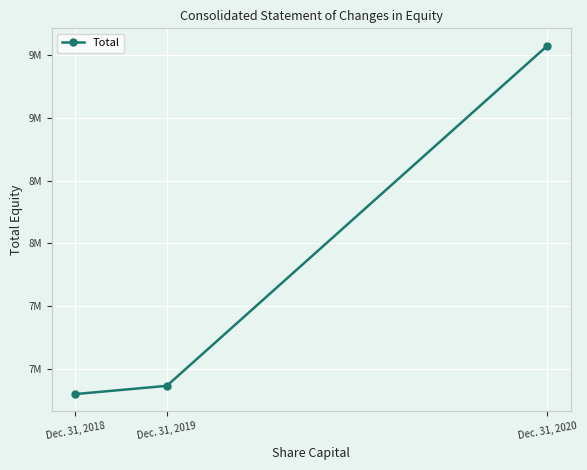

What is the value of the 2nd point from the left?

6862251